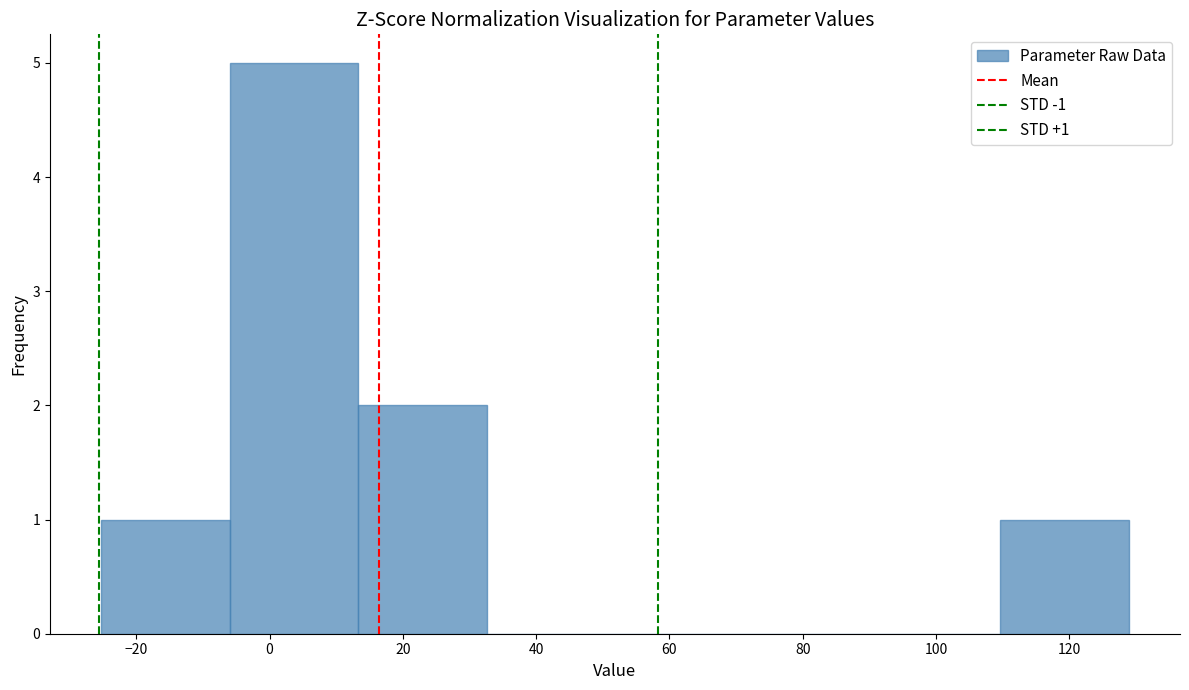

Over which range of the x-axis is the bar tallest?

-6 to 14